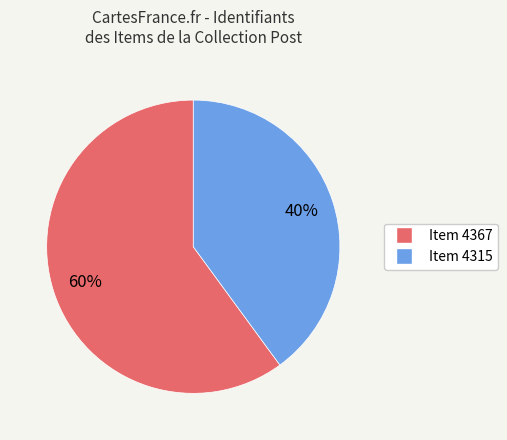

To the nearest percent, what is the difference between the largest and smallest slice percentages?

20%